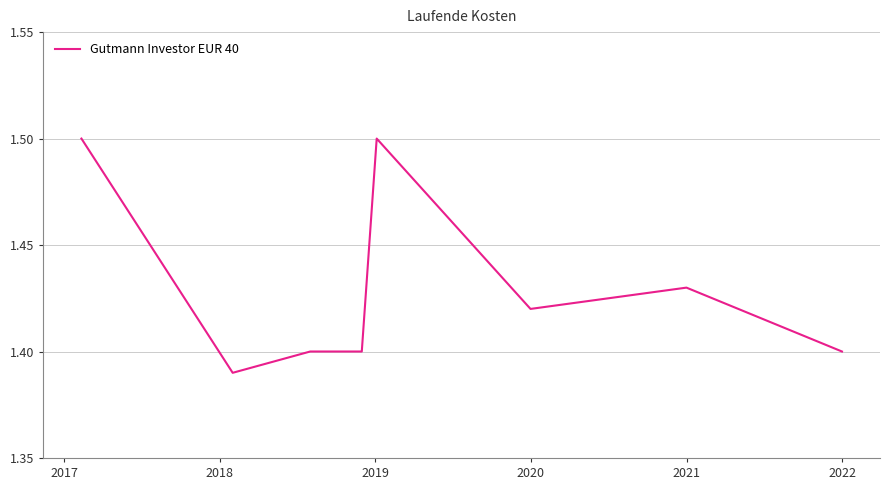

True or false: the data has more than 0 interior local peaks.

True